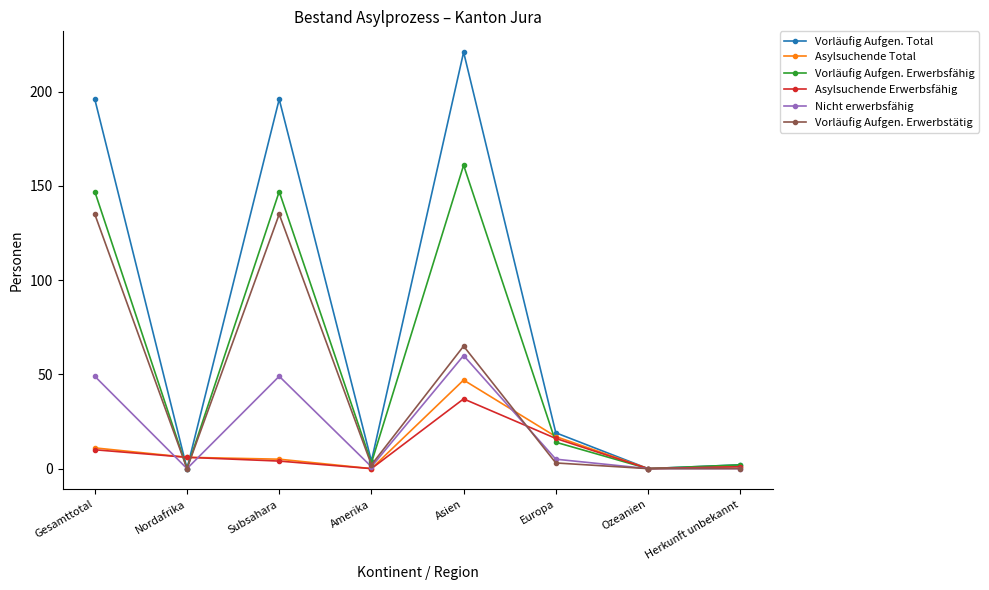

Which category has the highest value across all series?

Asien